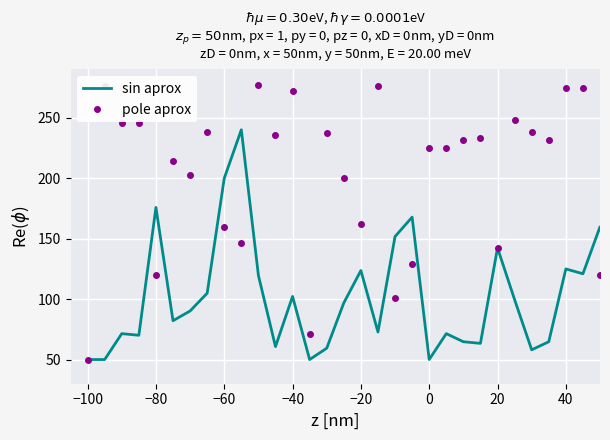

What is the sum of all sin aprox values?

4215.8